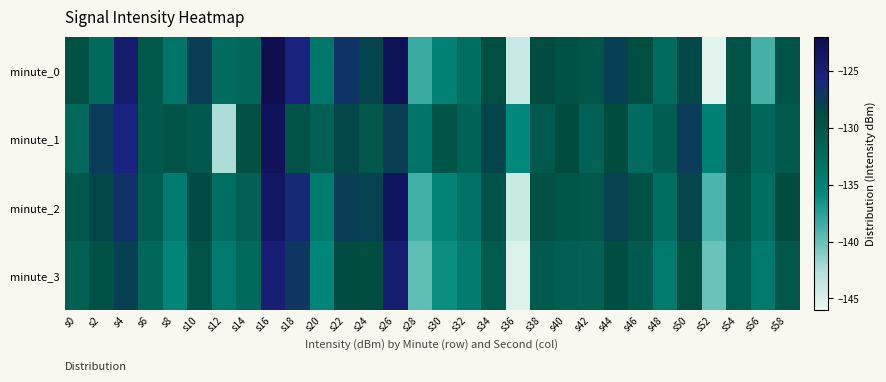

Reading right to left, extract all data points from this chart.

minute_0: s58=-129.8	s56=-138.8	s54=-129.7	s52=-145.4	s50=-128.5	s48=-132.6	s46=-129.1	s44=-127.9	s42=-130.0	s40=-129.5	s38=-128.8	s36=-143.9	s34=-129.1	s32=-133.0	s30=-134.9	s28=-138.3	s26=-122.7	s24=-128.2	s22=-126.8	s20=-133.8	s18=-125.5	s16=-122.4	s14=-132.1	s12=-132.6	s10=-127.7	s8=-133.5	s6=-130.3	s4=-124.4	s2=-132.5	s0=-129.2
minute_1: s58=-130.7	s56=-132.1	s54=-129.5	s52=-134.8	s50=-127.3	s48=-130.9	s46=-132.6	s44=-129.0	s42=-131.5	s40=-128.9	s38=-130.3	s36=-135.7	s34=-128.2	s32=-131.6	s30=-129.9	s28=-133.5	s26=-127.7	s24=-130.1	s22=-128.5	s20=-131.2	s18=-129.7	s16=-123.1	s14=-129.4	s12=-142.4	s10=-130.4	s8=-129.8	s6=-130.4	s4=-125.3	s2=-127.5	s0=-132.4
minute_2: s58=-129.0	s56=-133.0	s54=-130.0	s52=-139.0	s50=-128.3	s48=-133.0	s46=-129.3	s44=-128.0	s42=-130.3	s40=-130.0	s38=-129.3	s36=-144.0	s34=-129.7	s32=-133.3	s30=-135.0	s28=-138.7	s26=-123.3	s24=-128.0	s22=-127.7	s20=-134.3	s18=-126.0	s16=-123.7	s14=-131.3	s12=-133.0	s10=-128.7	s8=-134.3	s6=-131.0	s4=-126.8	s2=-128.4	s0=-130.1
minute_3: s58=-130.1	s56=-134.1	s54=-131.1	s52=-140.1	s50=-129.4	s48=-134.1	s46=-130.4	s44=-129.1	s42=-131.4	s40=-131.1	s38=-130.4	s36=-145.1	s34=-130.8	s32=-134.4	s30=-136.1	s28=-139.8	s26=-124.4	s24=-129.1	s22=-128.8	s20=-135.4	s18=-127.1	s16=-124.8	s14=-132.4	s12=-134.1	s10=-129.8	s8=-135.4	s6=-132.1	s4=-127.9	s2=-129.6	s0=-131.2